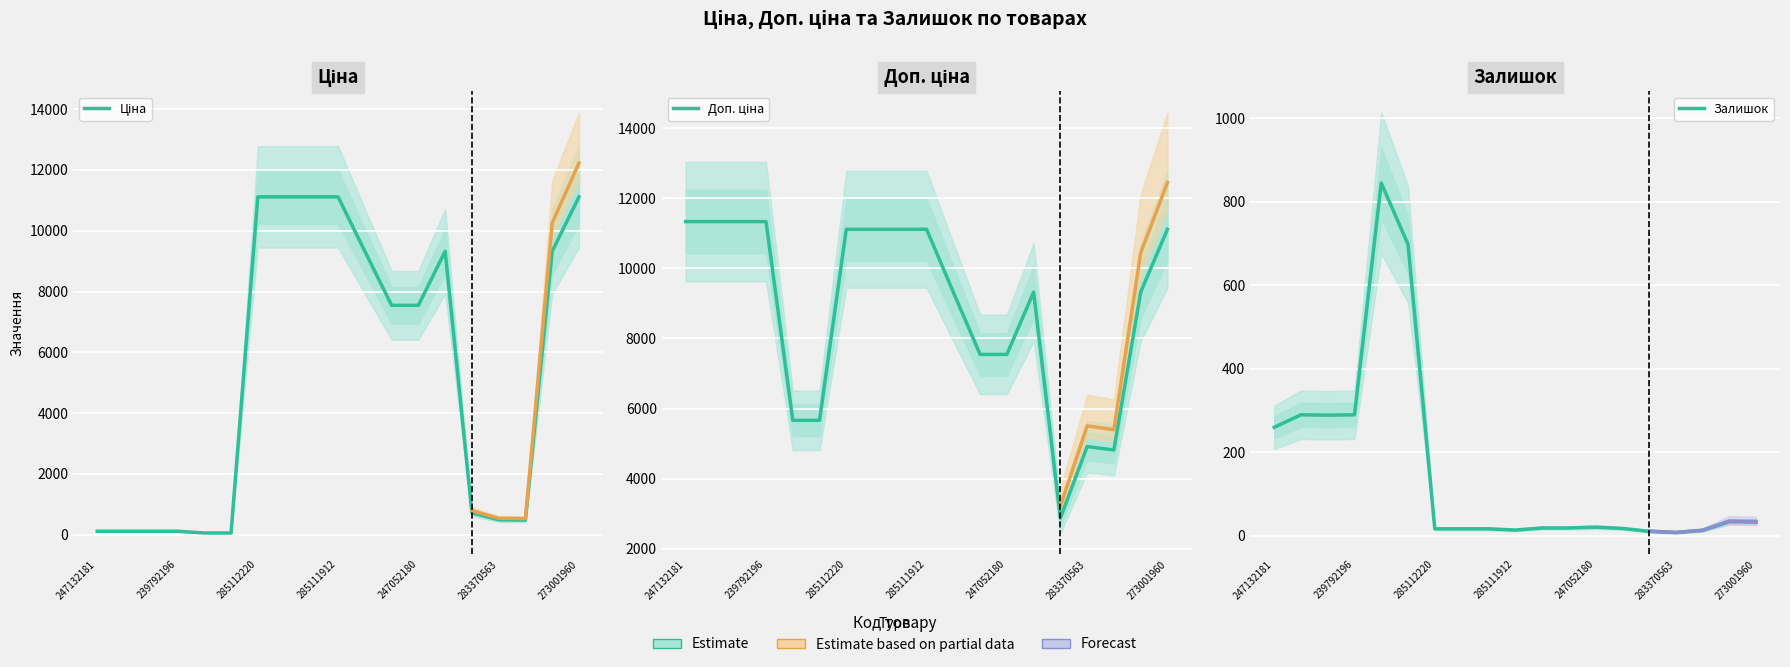

The Ціна series shows 822.9 at 16. True or false?

False